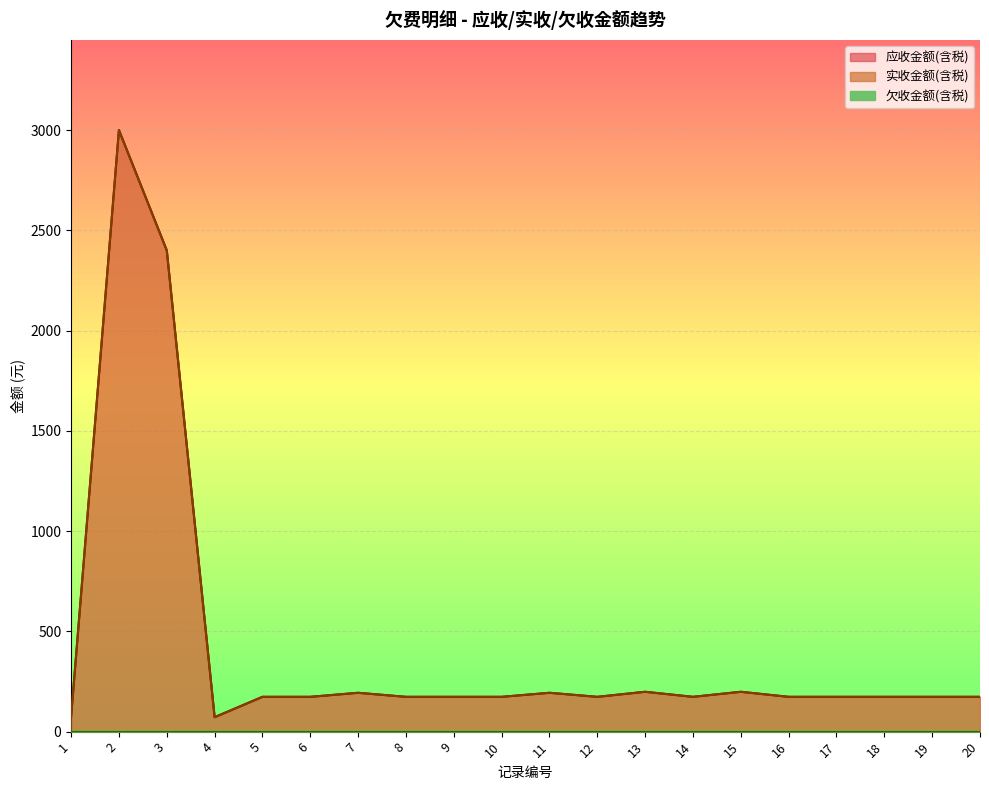

What is the sum of the 应收金额(含税) values at 2 and 4?

3072.0